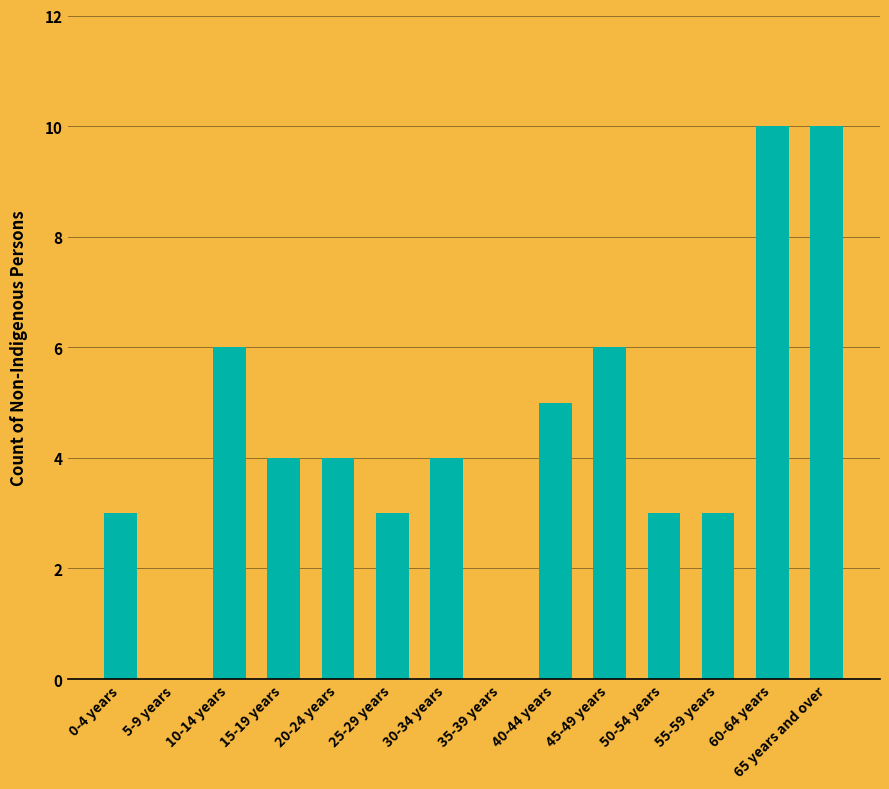

The value at 25-29 years is 4. True or false?

False